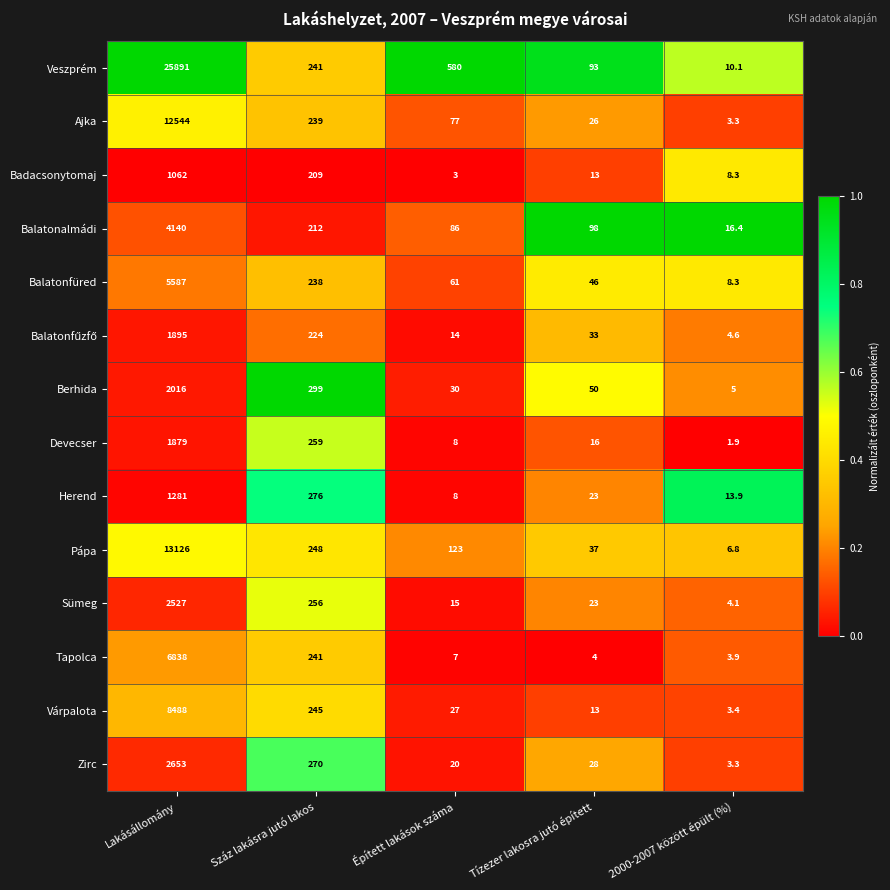

Which series has the largest range (max minus min)?

Veszprém